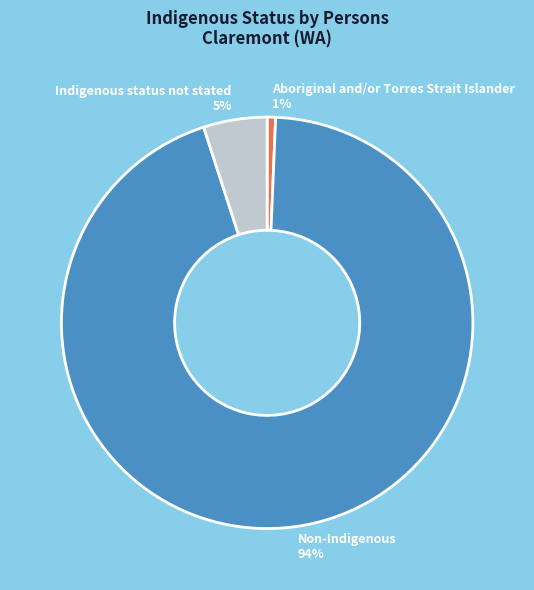

Is the sum of Non-Indigenous and Indigenous status not stated greater than half?

Yes